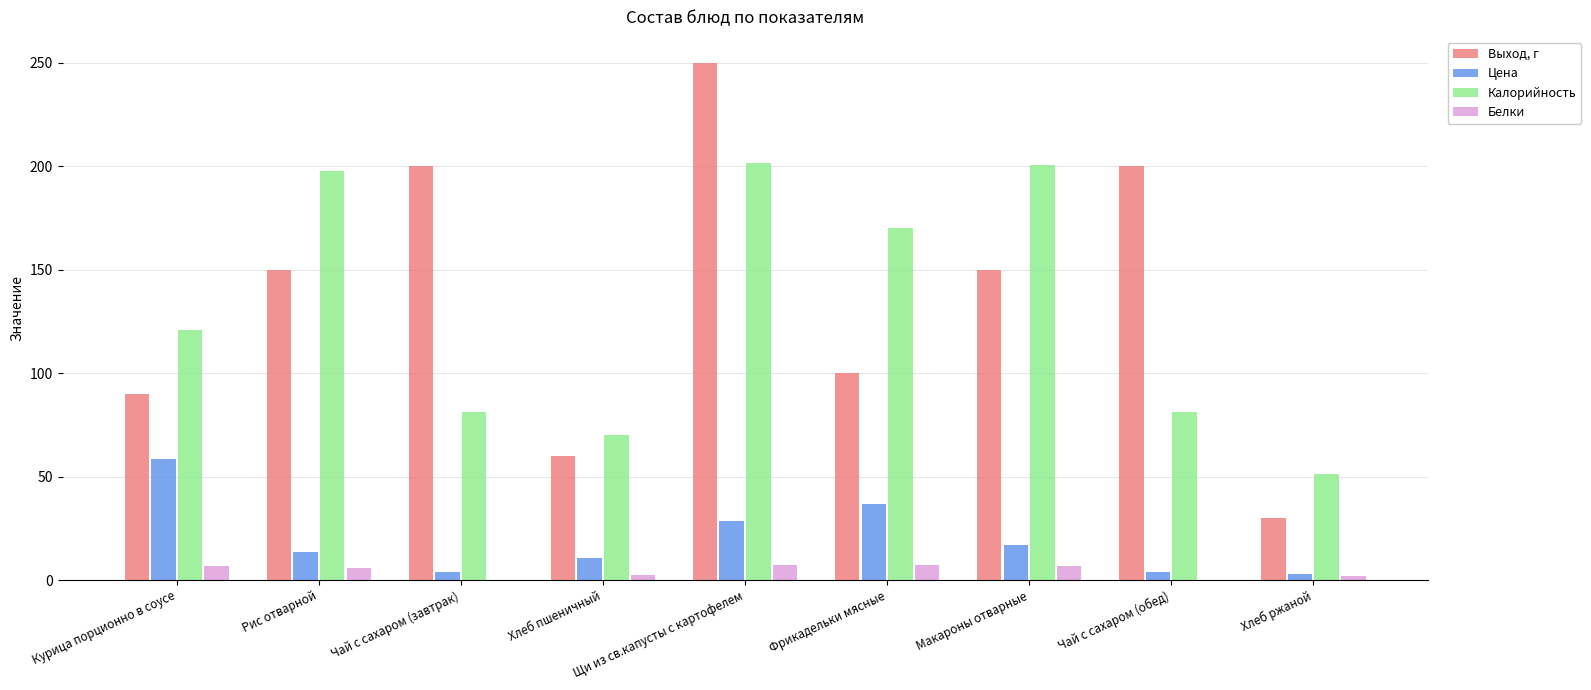

Read the Белки value at Чай с сахаром (обед).

0.1